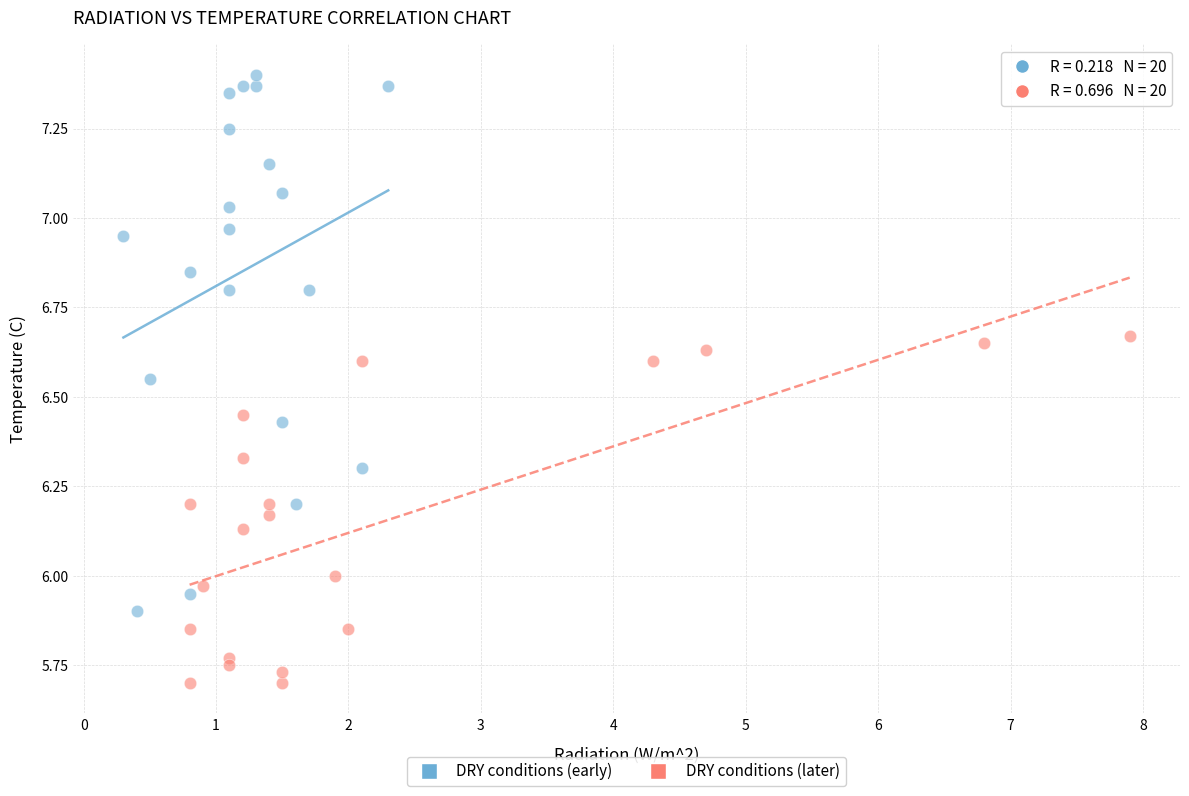

Which series reaches the maximum Y coordinate?

DRY conditions (early)